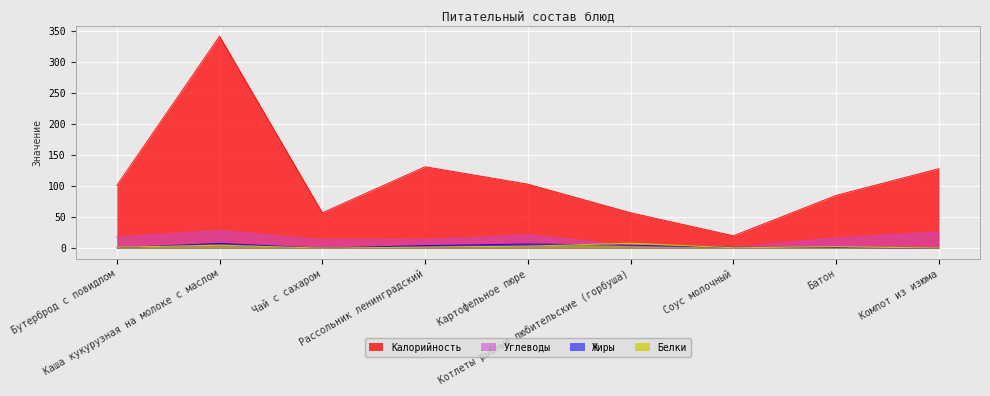

Reading left to right, transcribe all the data shown in this chart.

Калорийность: 101.0	341.0	57.0	131.0	103.0	57.0	20.0	85.0	128.0
Белки: 1.7	4.9	0.2	1.8	3.3	8.0	0.7	2.4	0.3
Жиры: 0.7	7.8	0.1	4.3	6.8	4.9	1.4	1.1	0.0
Углеводы: 17.9	28.5	13.5	13.6	21.7	3.5	1.8	16.5	26.1